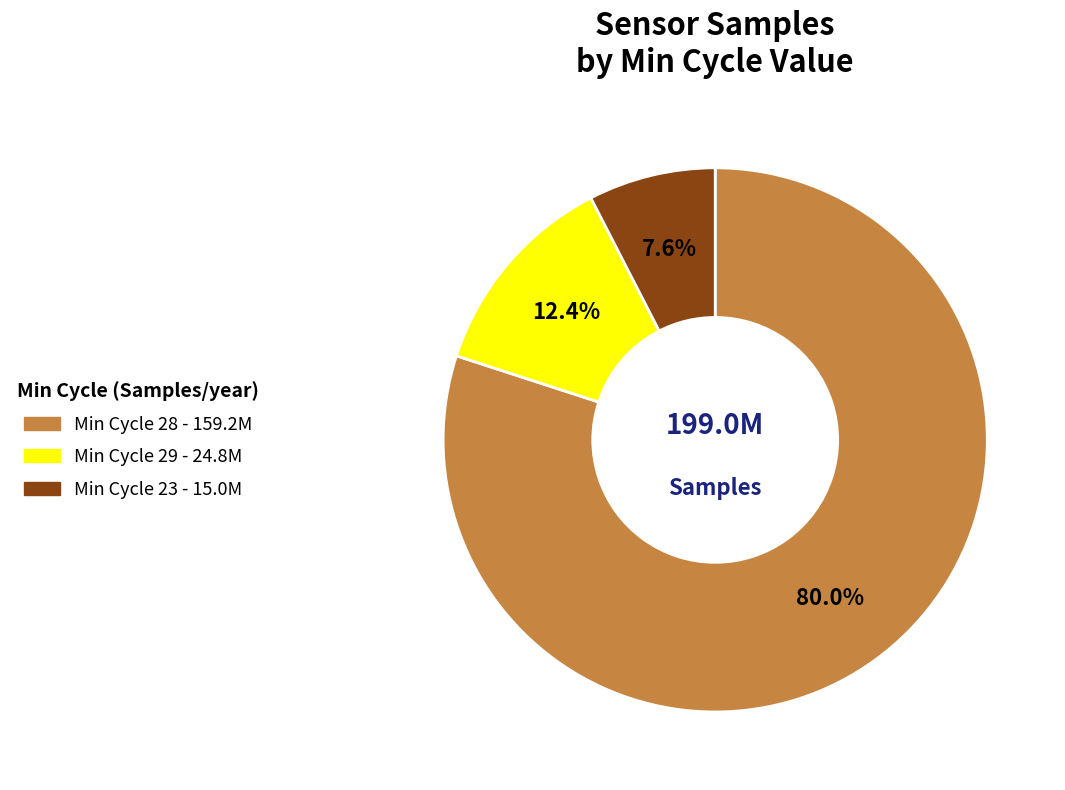

Is there a majority slice in this chart?

Yes